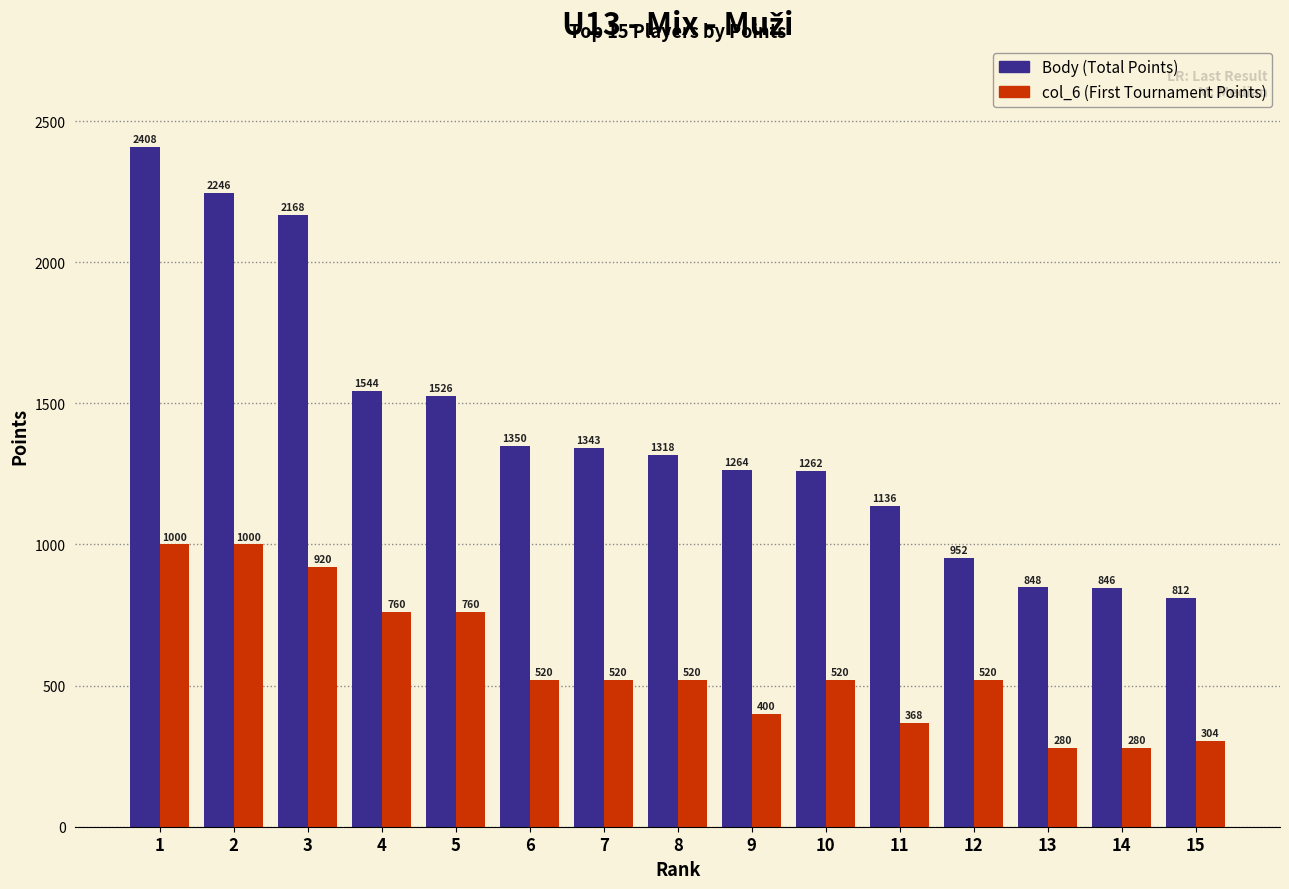

What is the spread (max minus min) of values at 5?

766